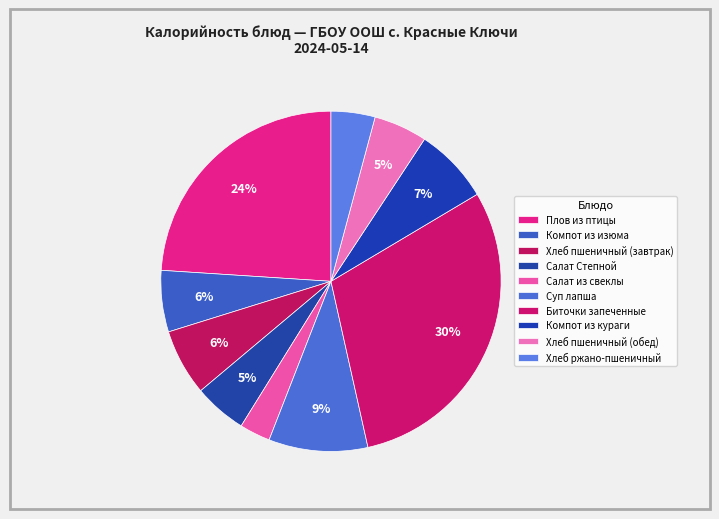

Is there any slice that represents more than half of the pie?

No